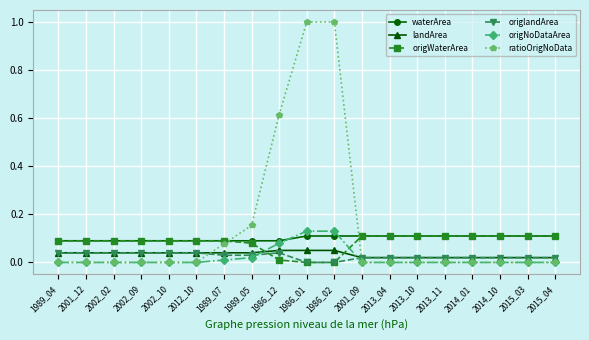

Which series ends up on top after the final intersection of ratioOrigNoData and landArea?

landArea